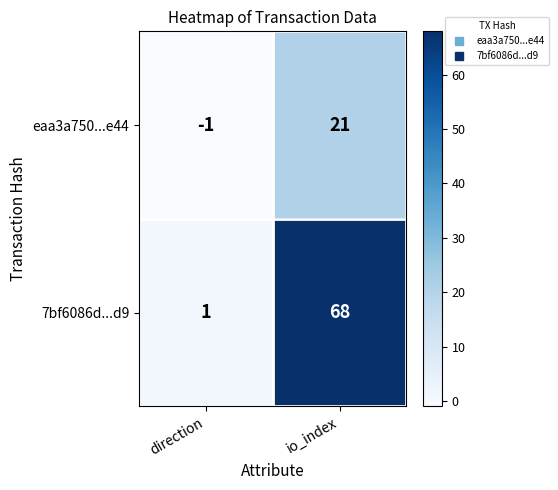

Which label corresponds to the largest value in the chart?

io_index